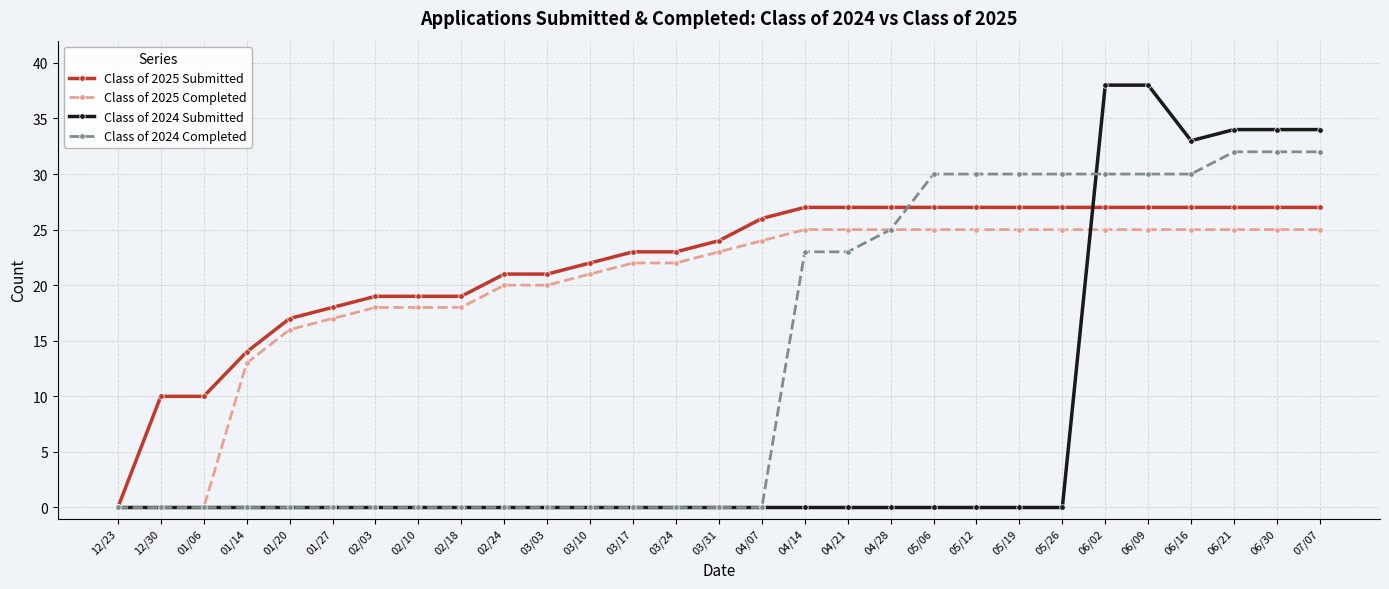

What is the difference between the Class of 2025 Completed values at 02/18 and 05/12?

7